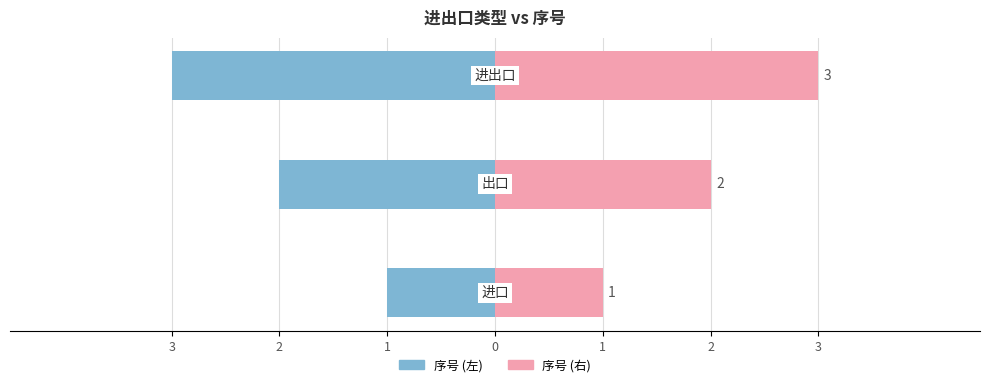

How many distinct data groups are displayed?

2